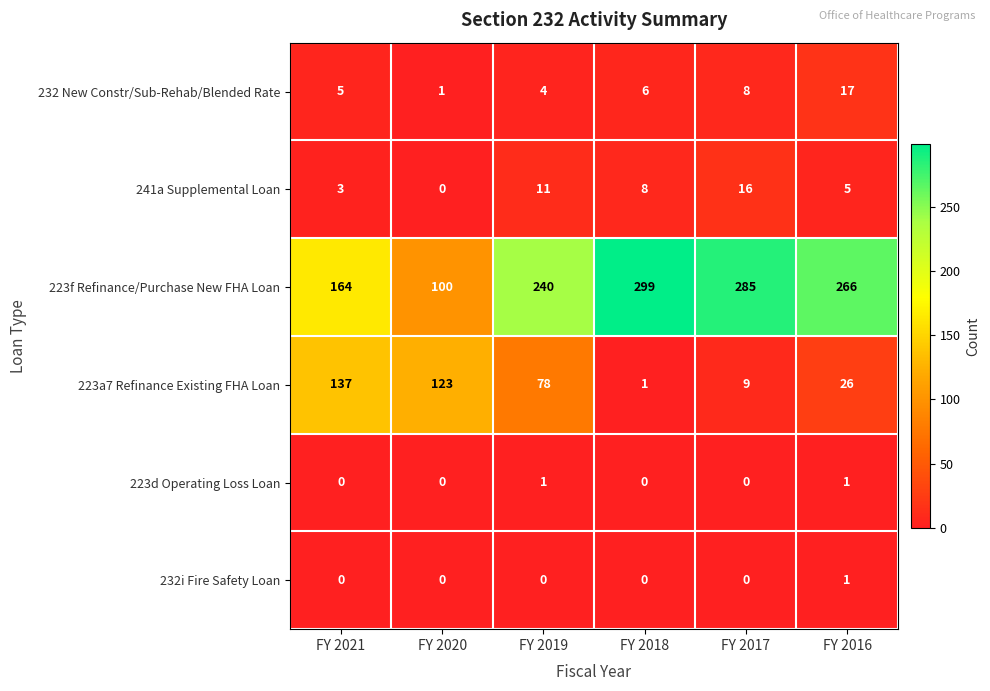

Which series has the largest total across all categories?

223f Refinance/Purchase New FHA Loan